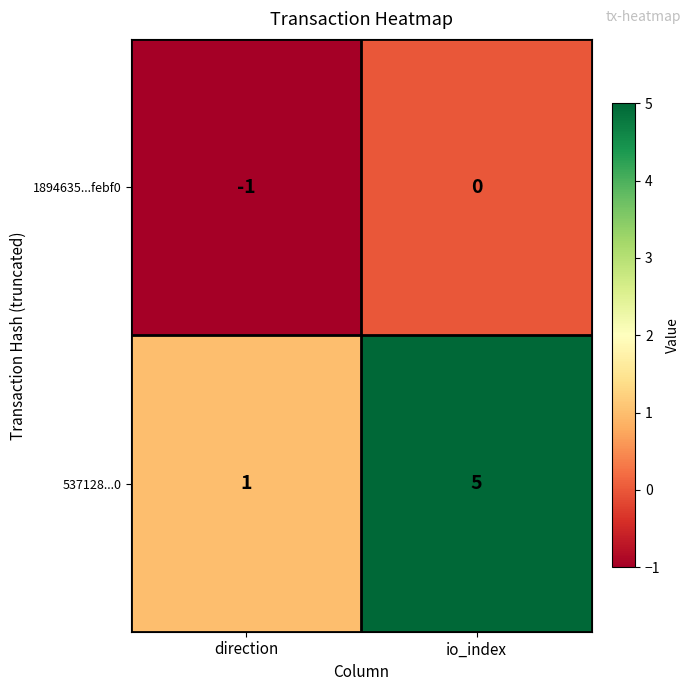

List the series in order of their peak value, lowest first.

1894635...febf0, 537128...0